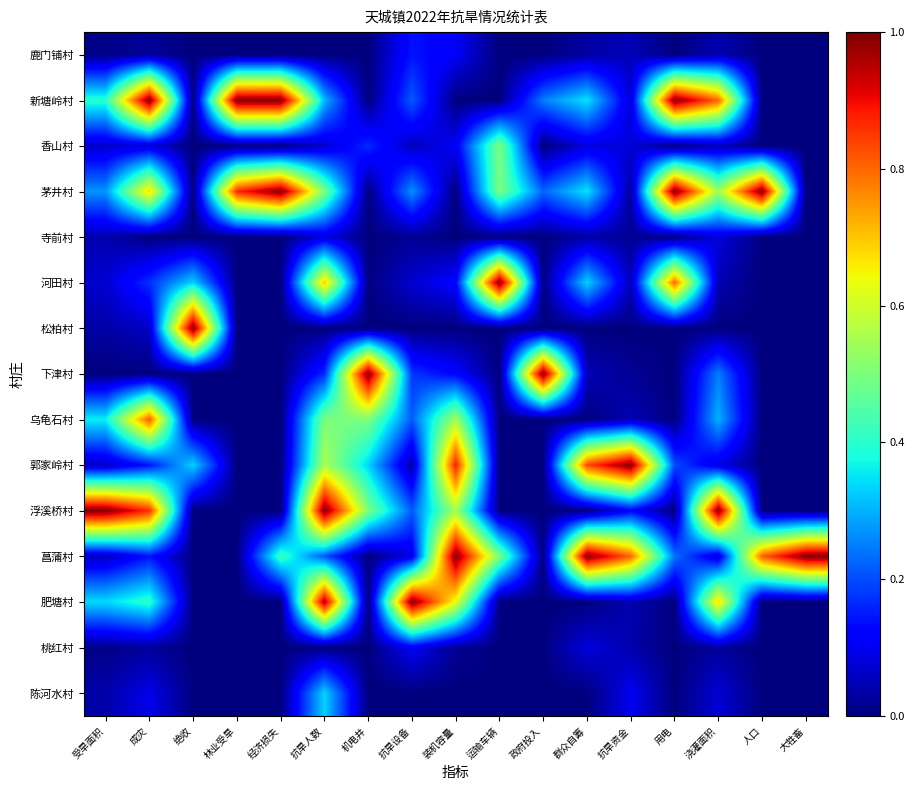

Rank the series by their maximum value, from lowest to highest.

寺前村, 桃红村, 鹿门铺村, 陈河水村, 香山村, 乌龟石村, 新塘岭村, 茅井村, 河田村, 松柏村, 下津村, 郭家岭村, 浮溪桥村, 菖蒲村, 肥塘村